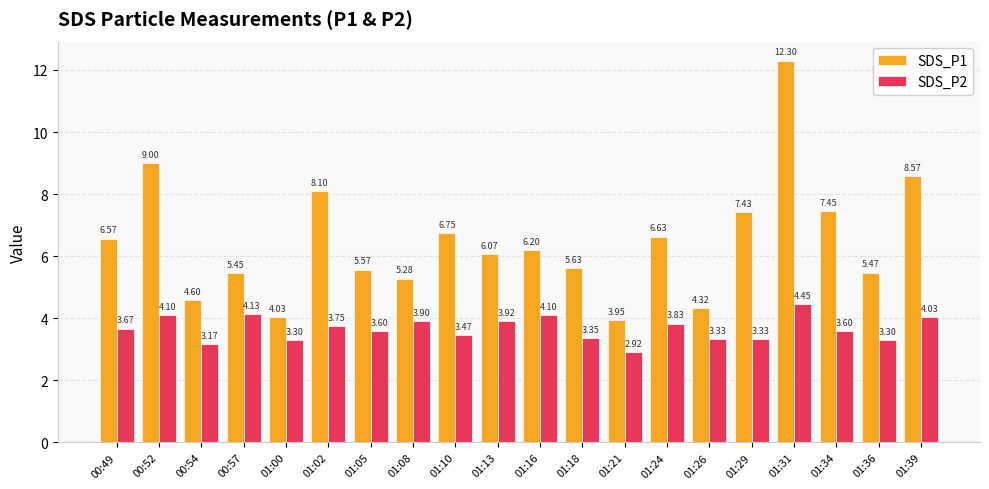

Which series has the widest spread of values?

SDS_P1